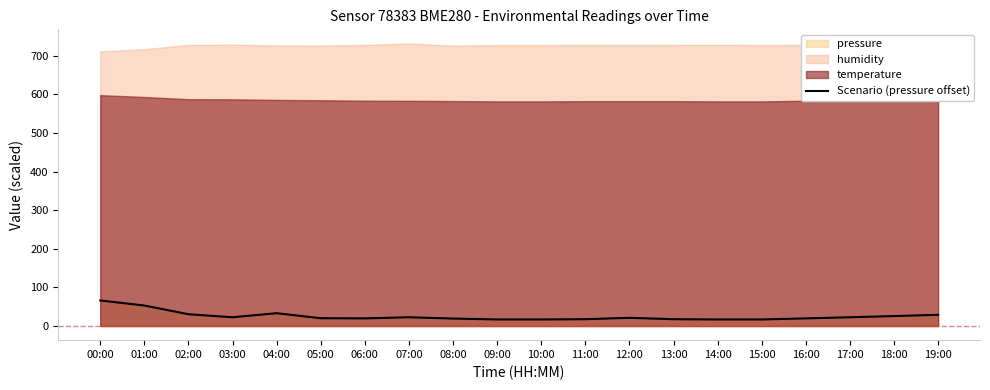

What is the maximum value for Scenario (pressure offset)?

66.2